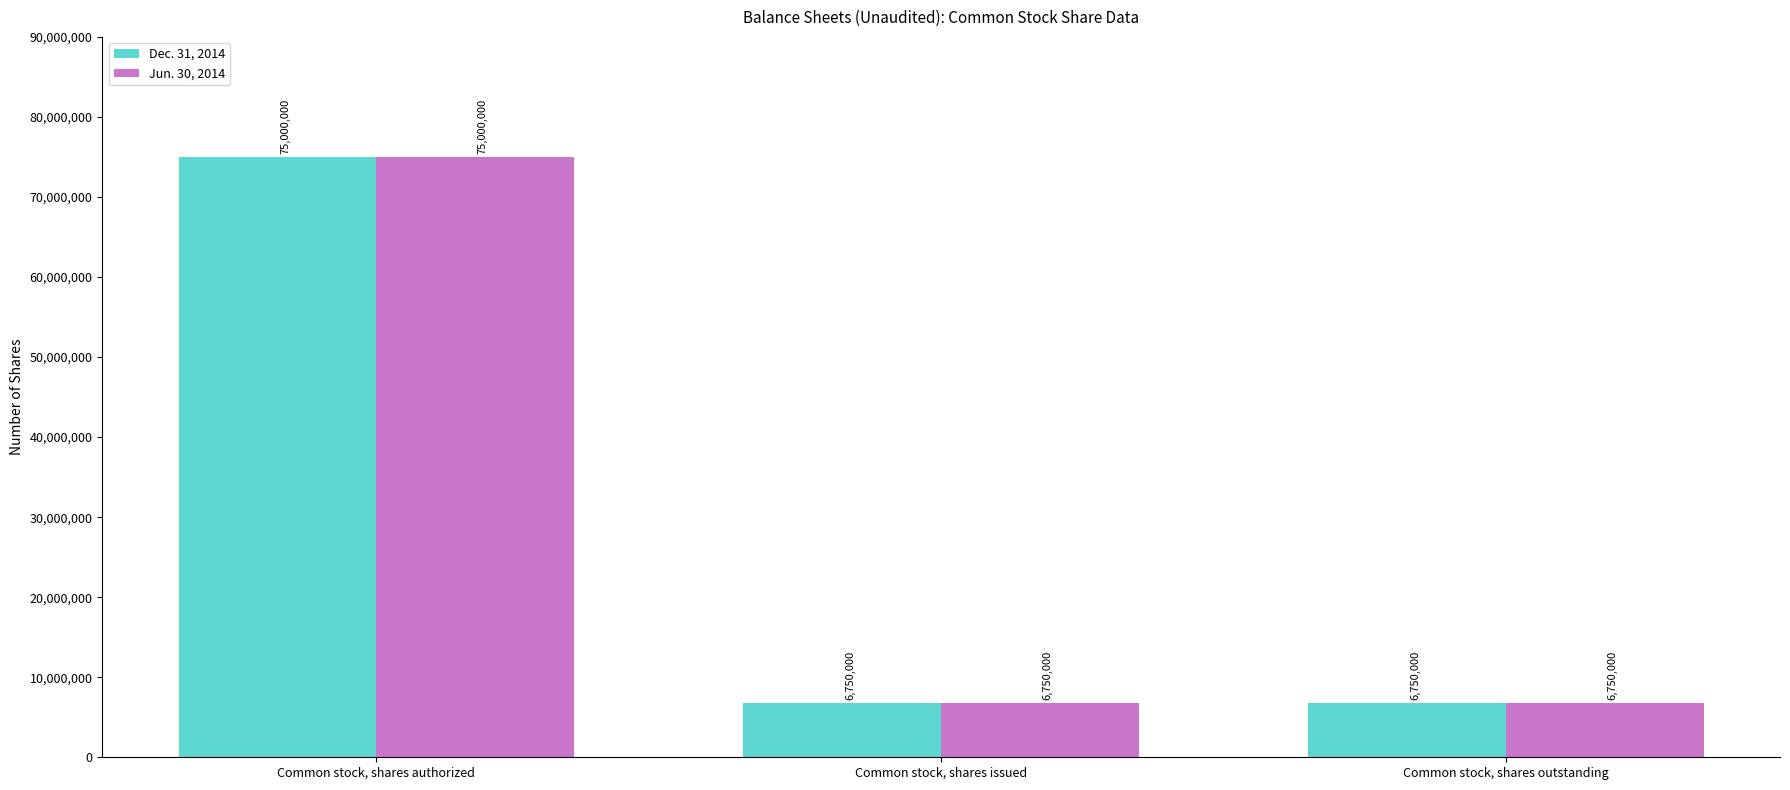

Are the bars grouped side by side (vs. stacked)?

Yes